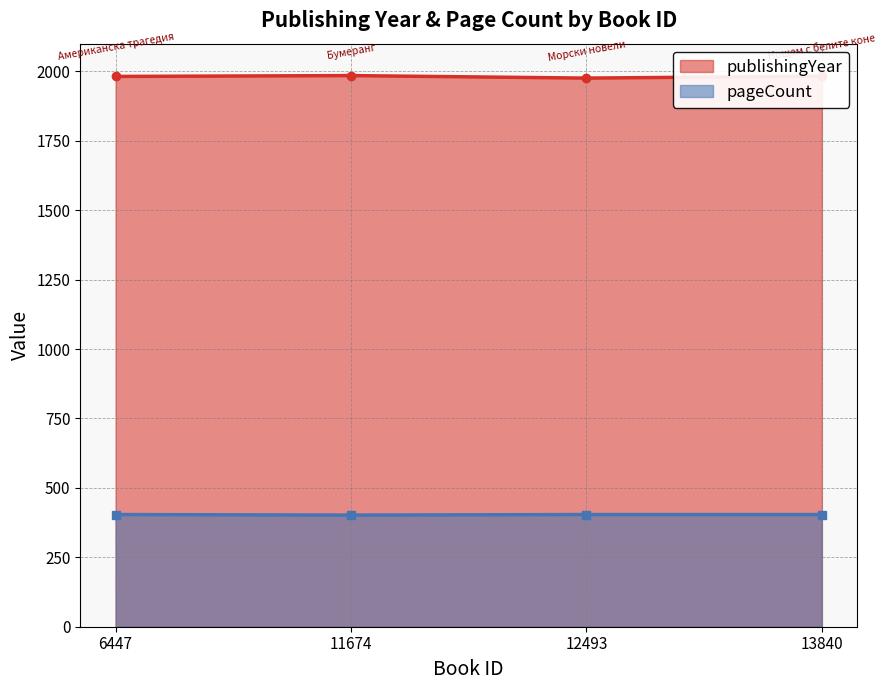

What is the smallest value displayed?

402